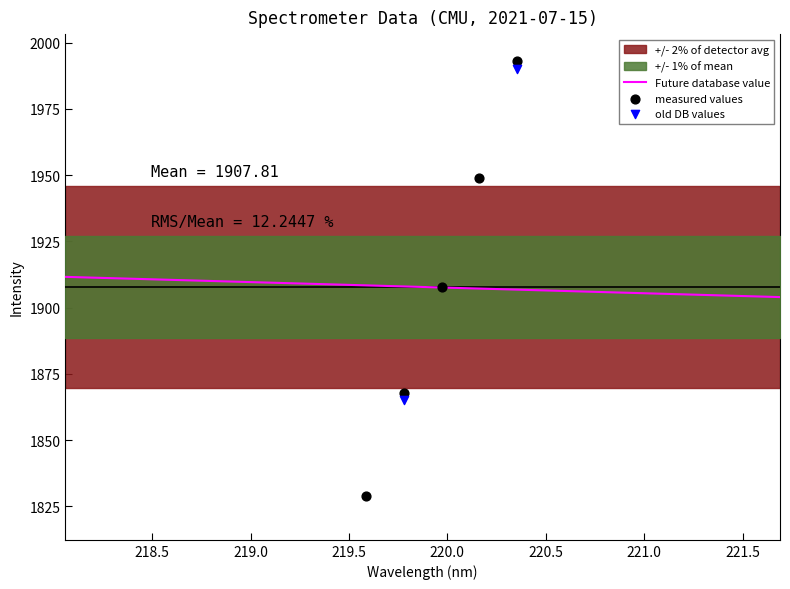

What is the change in value from 219.3979 to 220.5444?

+245.0